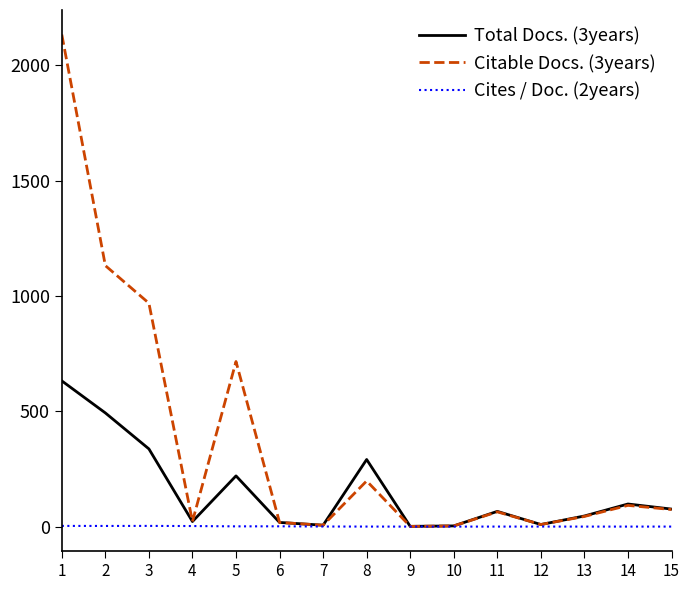

What is the greatest value displayed?

2134.0